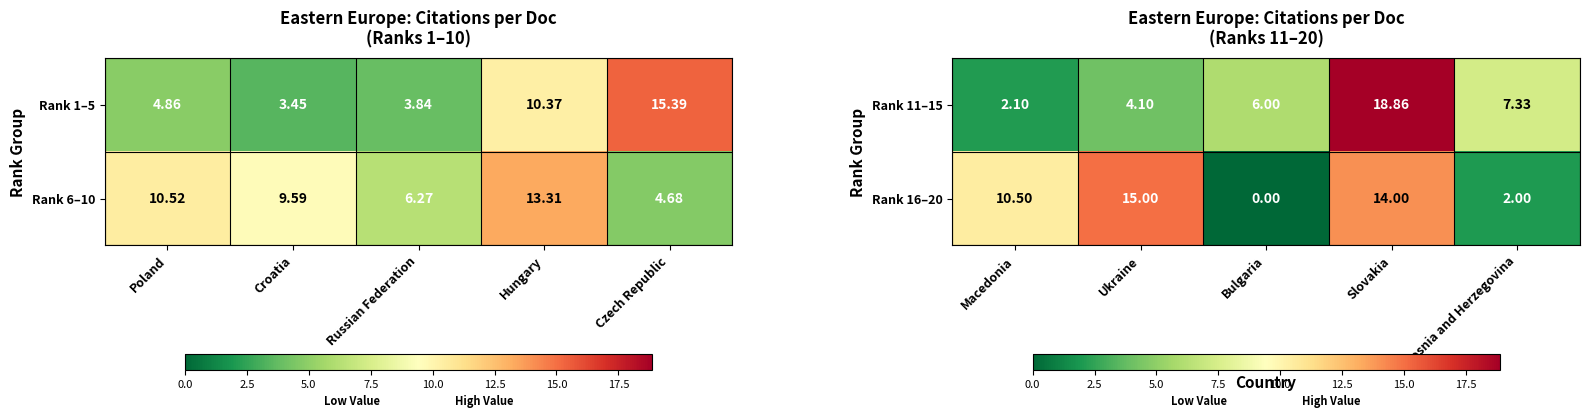

At which label does Rank 16–20 reach its minimum?

Bulgaria